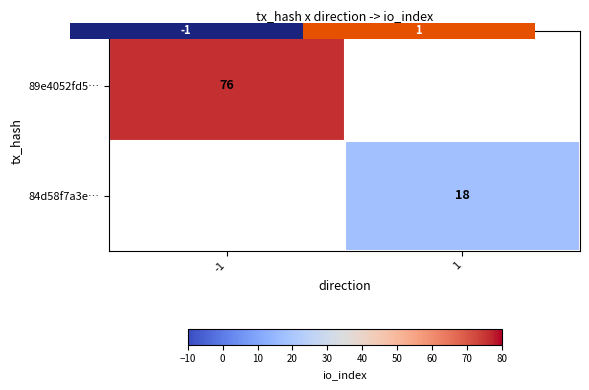

Which category has the lowest value in the 89e4052fd5… series?

-1